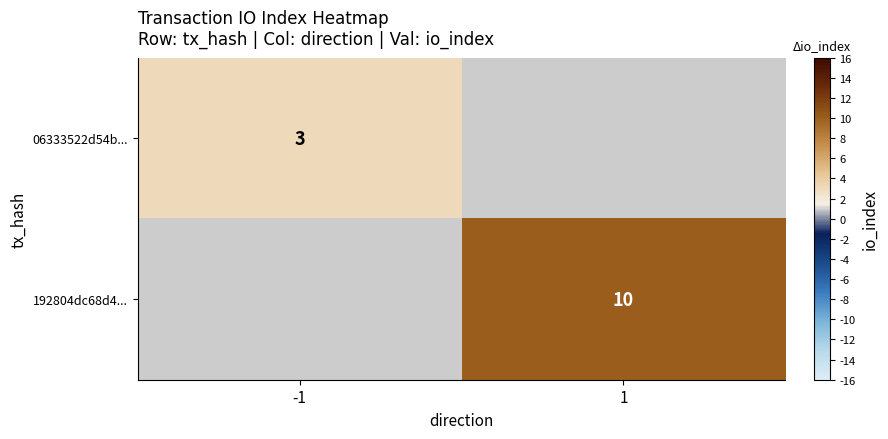

Is the value of 06333522d54b... at -1 greater than the value of 192804dc68d4... at 1?

No